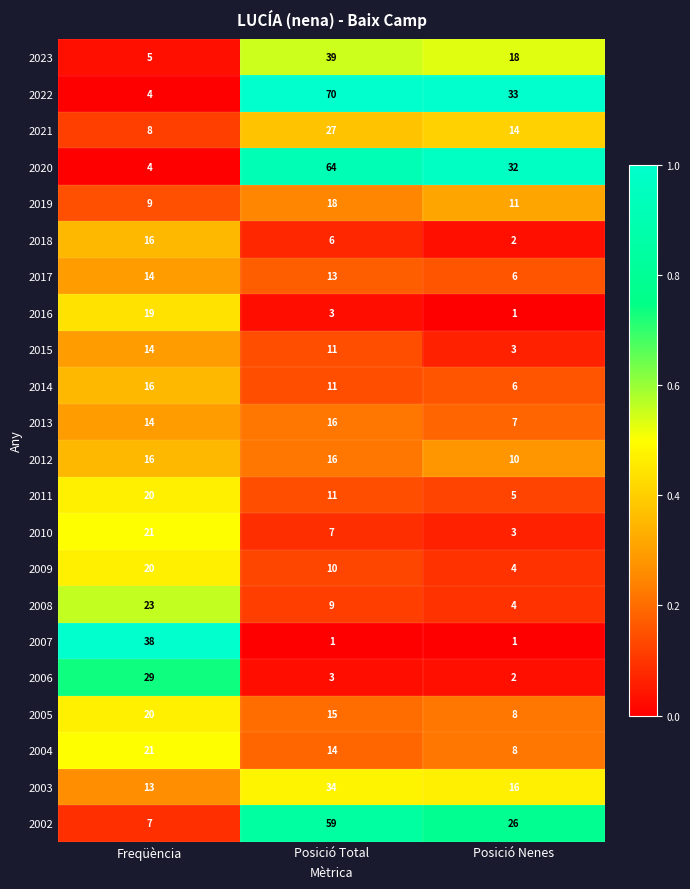

What is the approximate value of 2019 at Posició Nenes?

11